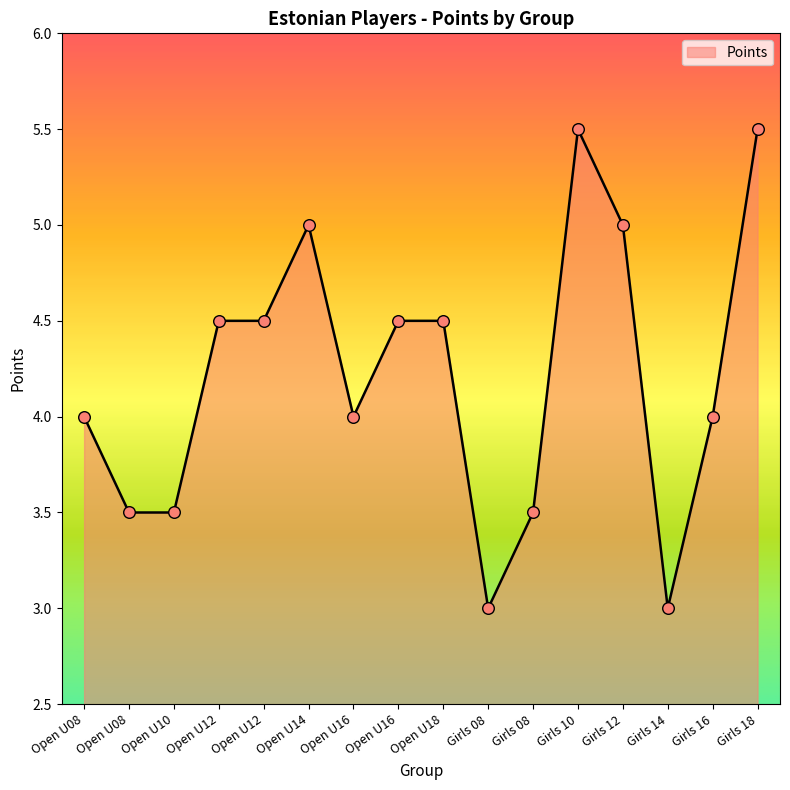

What is the ratio of the value at Girls 08 to the value at Open U16?

0.9